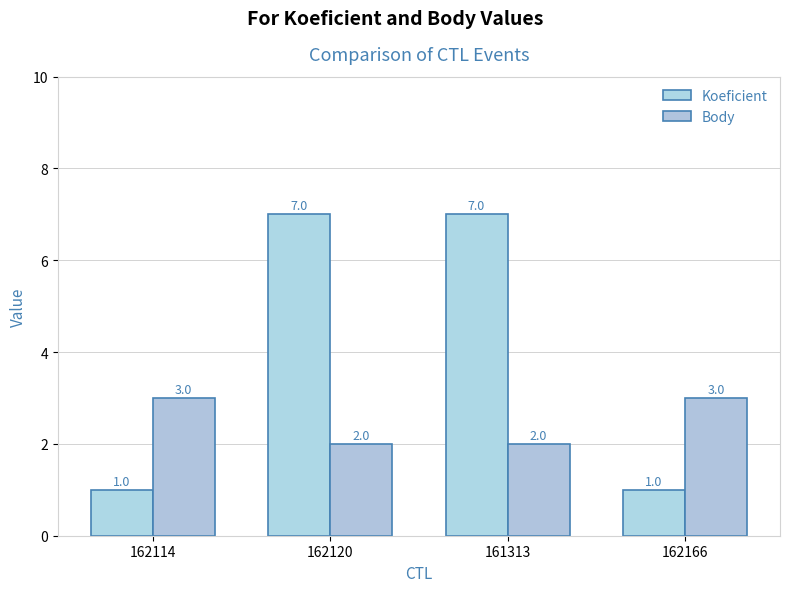

How many series are shown in this chart?

2